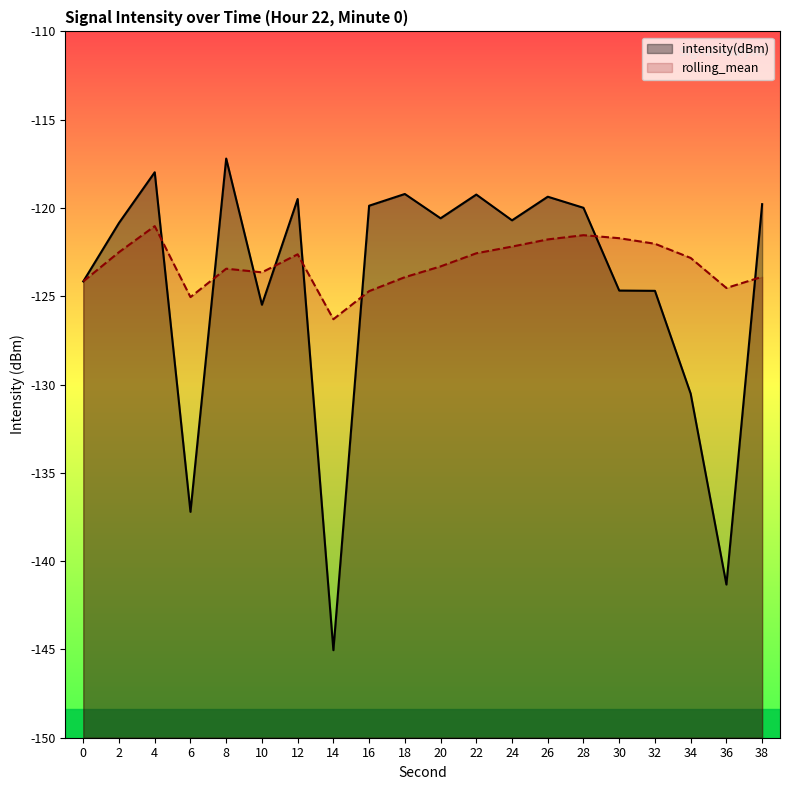

True or false: intensity(dBm) and rolling_mean cross at least once.

True